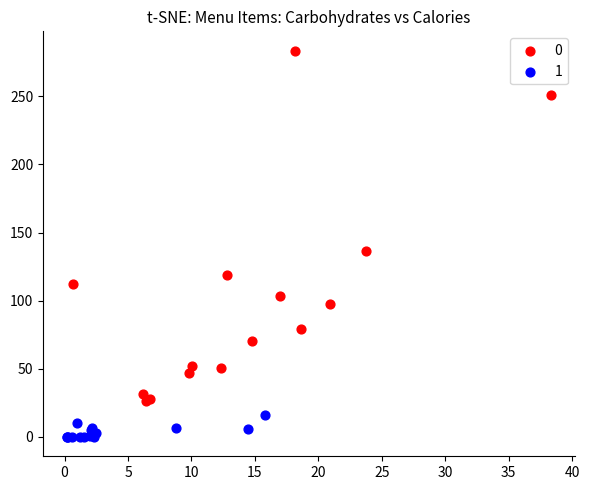

What are all the series names shown in the legend?

0, 1